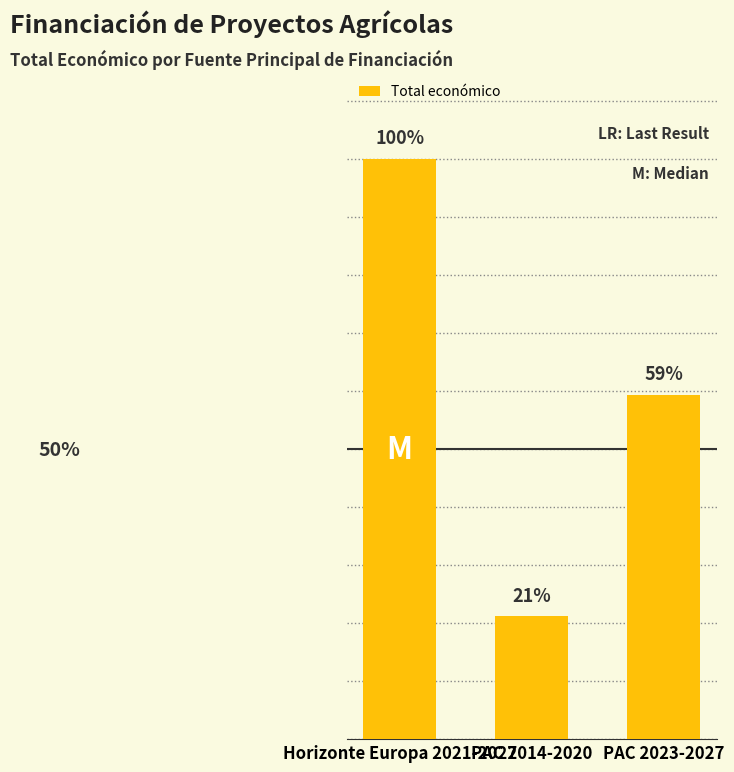

List the labels in order of value, largest first.

Horizonte Europa 2021-2027, PAC 2023-2027, PAC 2014-2020